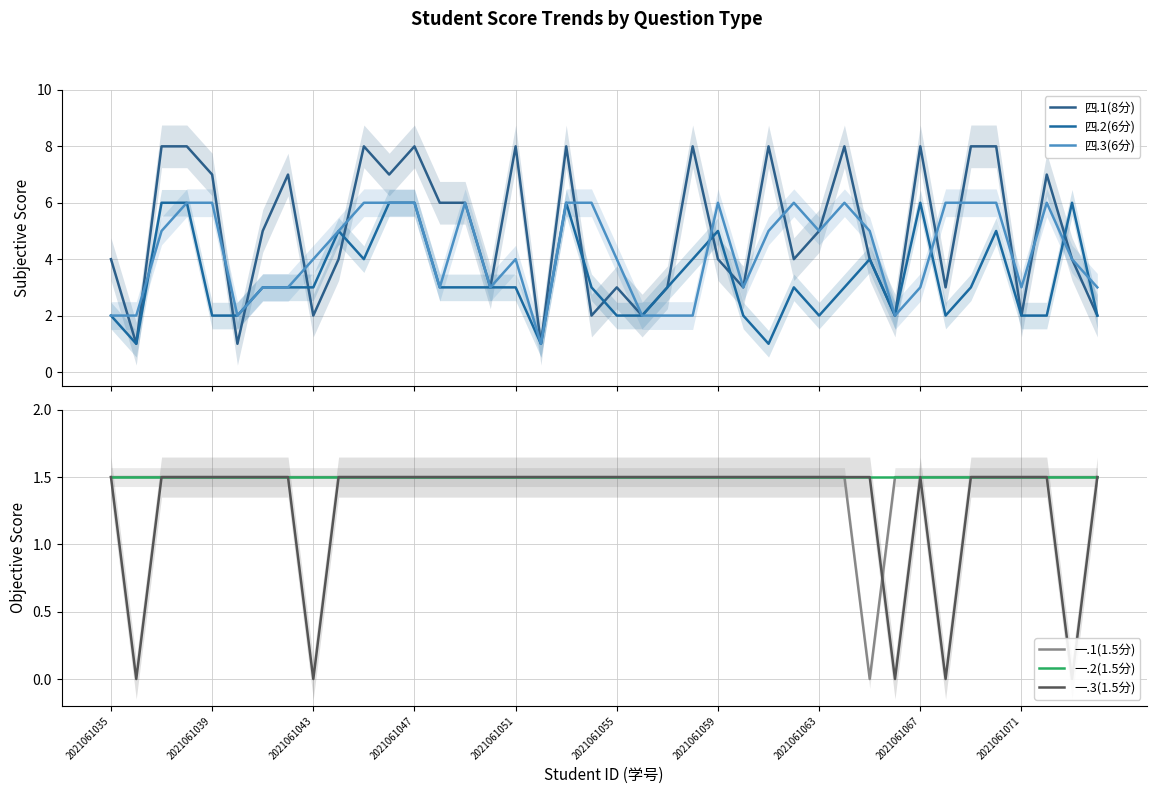

Is this an area chart (filled region under the line)?

No